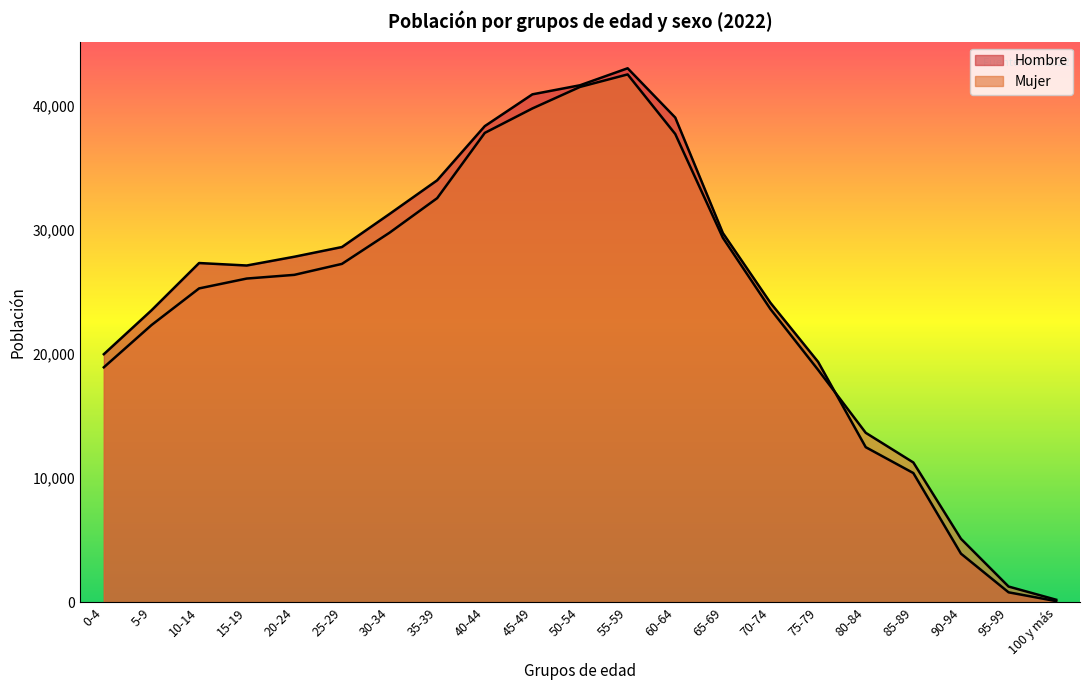

How many interior local peaks (higher than both neighbors) does the data have?

2